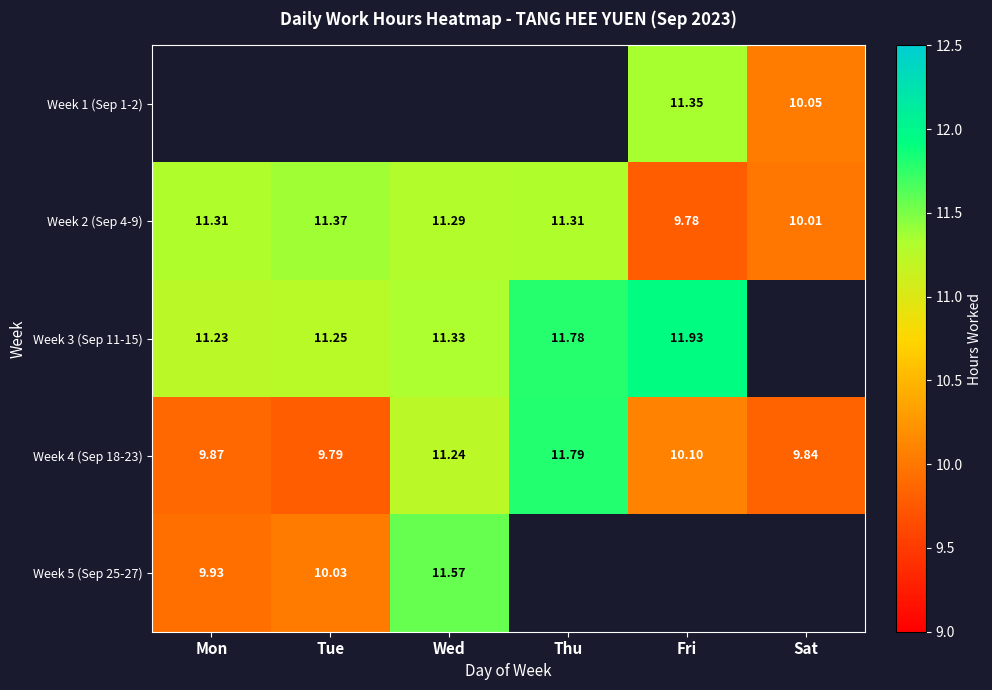

At which label does Week 4 (Sep 18-23) first exceed 10?

Wed